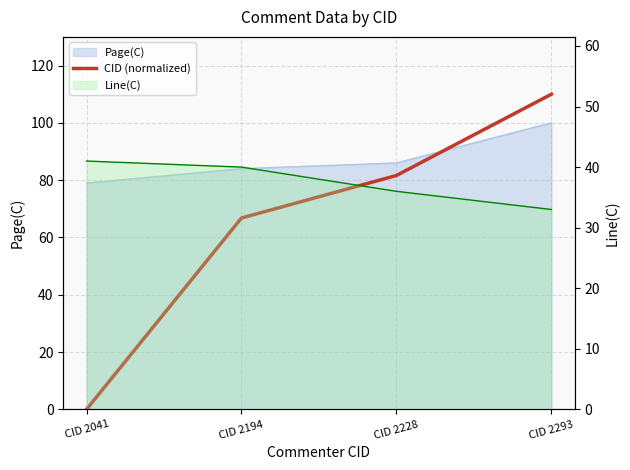

Reading left to right, extract all data points from this chart.

0.0	66.8	81.6	110.0